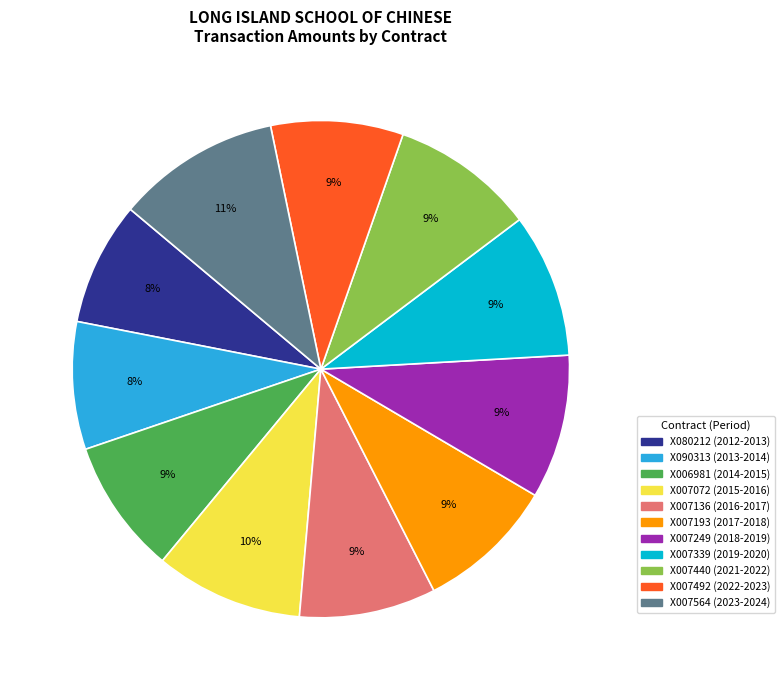

Is the sum of X007564 (2023-2024) and X007072 (2015-2016) greater than half?

No